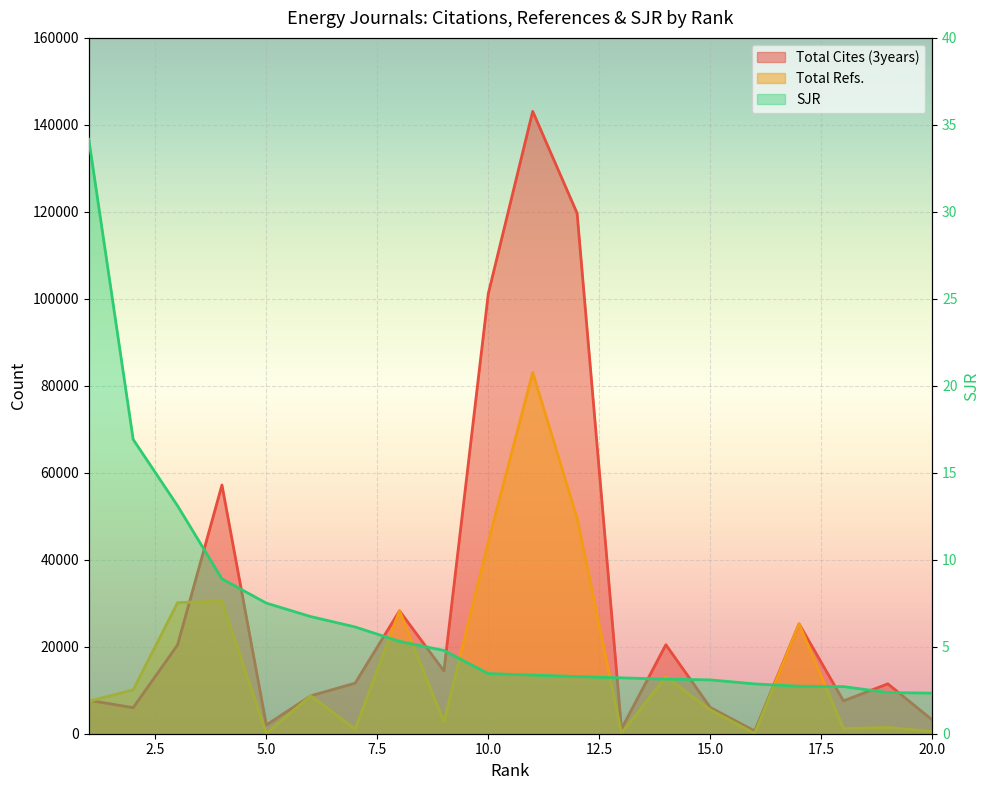

In Total Refs., how many points are higher than both neighbors (excluding endpoints)?

7